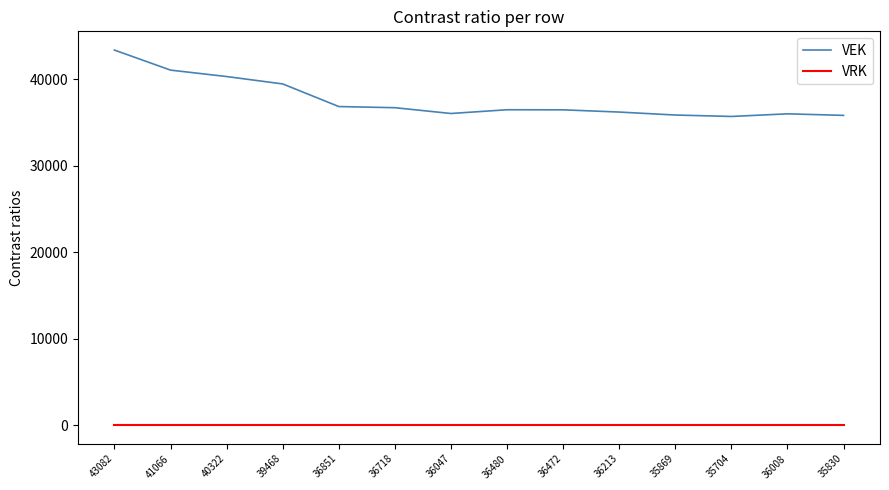

List the series in order of their overall mean, lowest first.

VRK, VEK